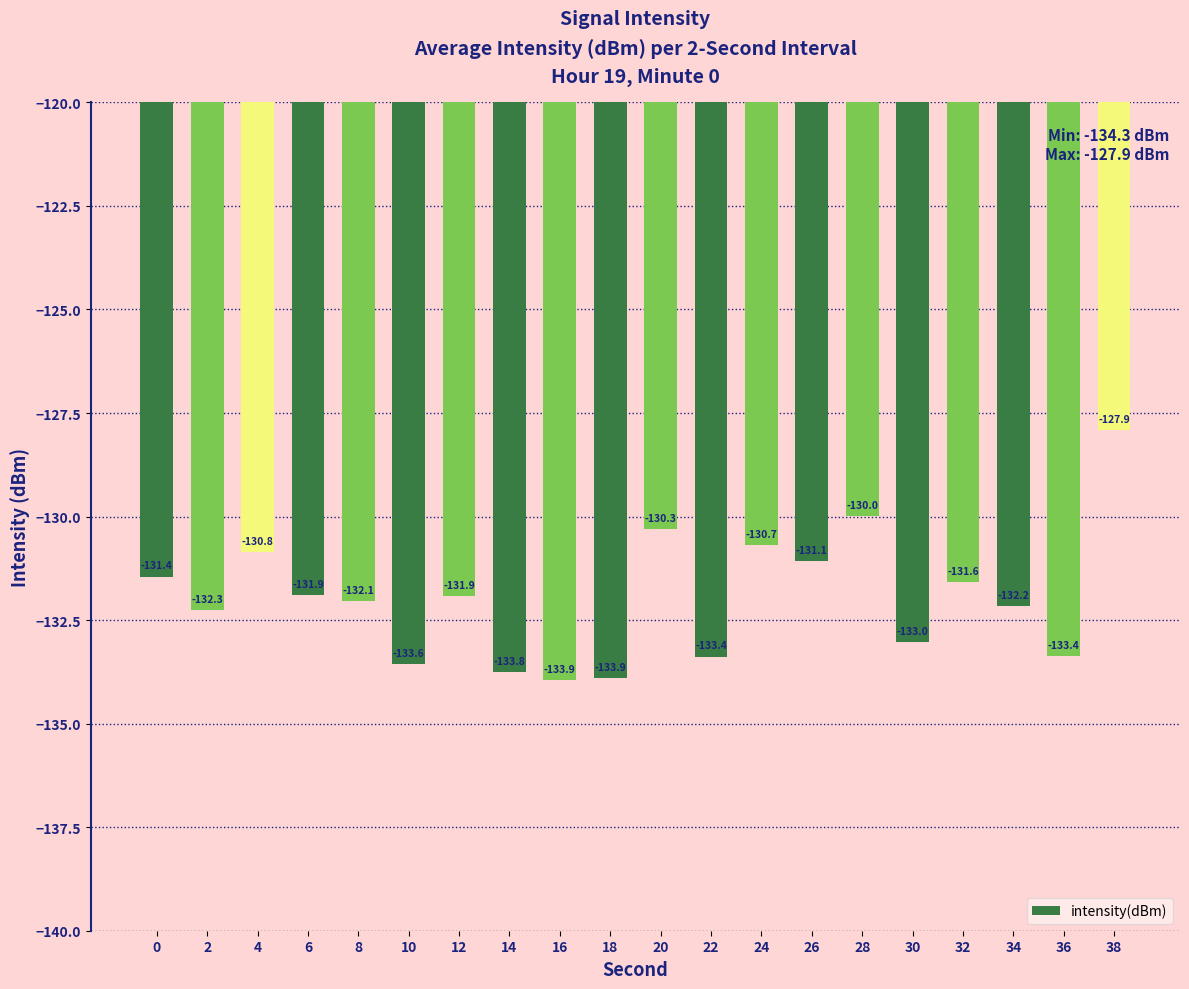

What is the minimum value shown in the chart?

-133.9